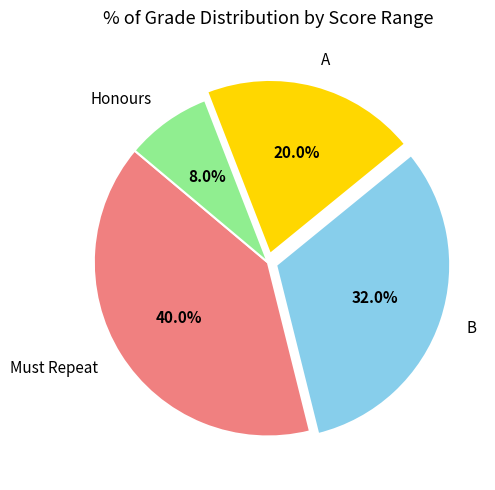

True or false: A accounts for 20% of the total.

True